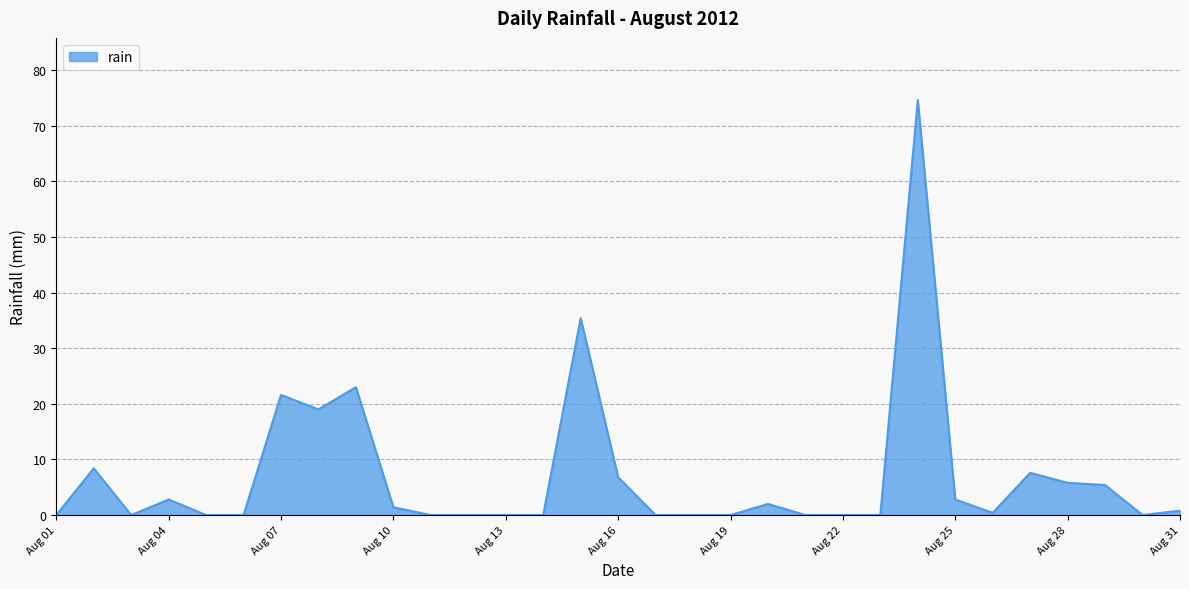

Does the chart have visible grid lines?

Yes